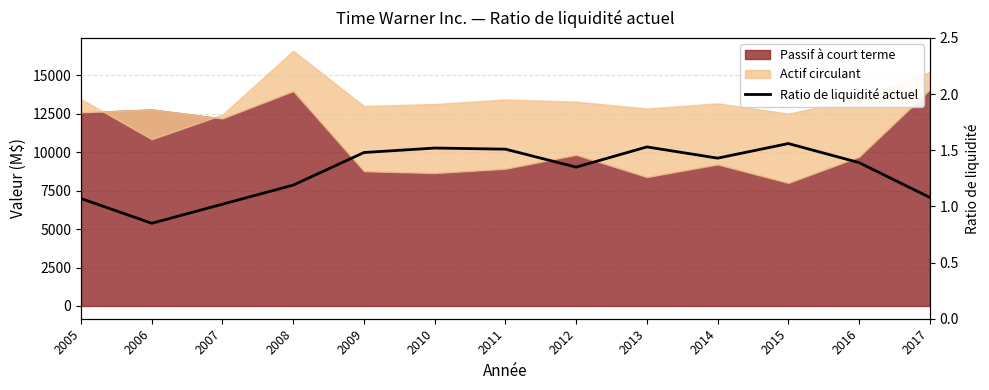

Reading right to left, list all the values displayed in this chart.

1.1	1.4	1.6	1.4	1.5	1.4	1.5	1.5	1.5	1.2	1.0	0.8	1.1